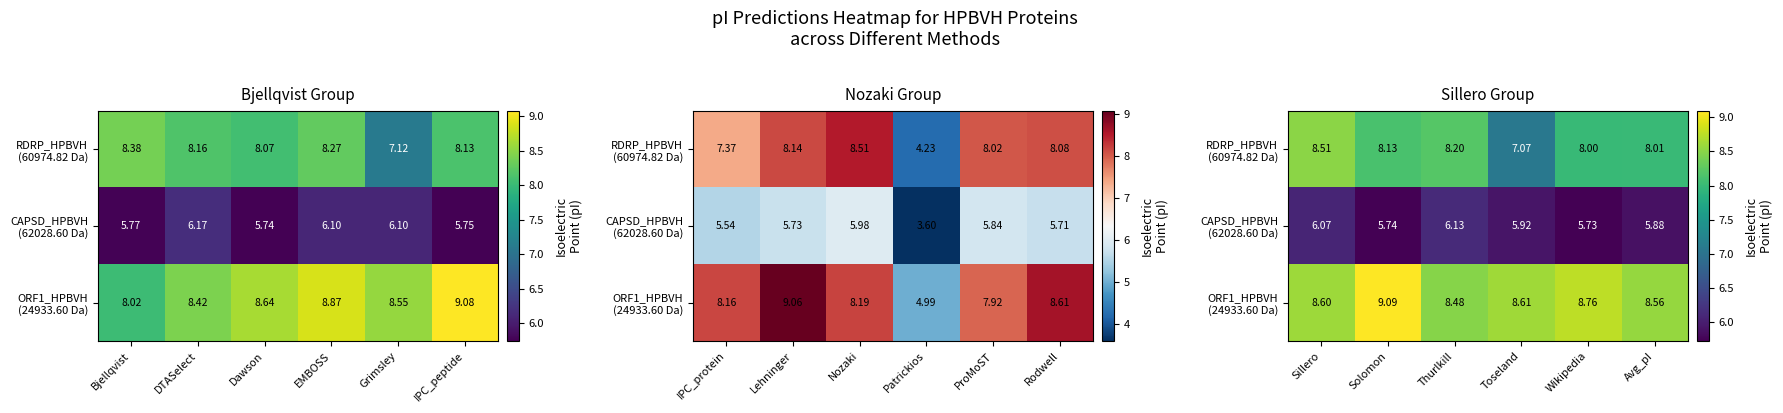

What is the difference between the second highest and minimum values in the RDRP_HPBVH (60974.82 Da) series?

1.1